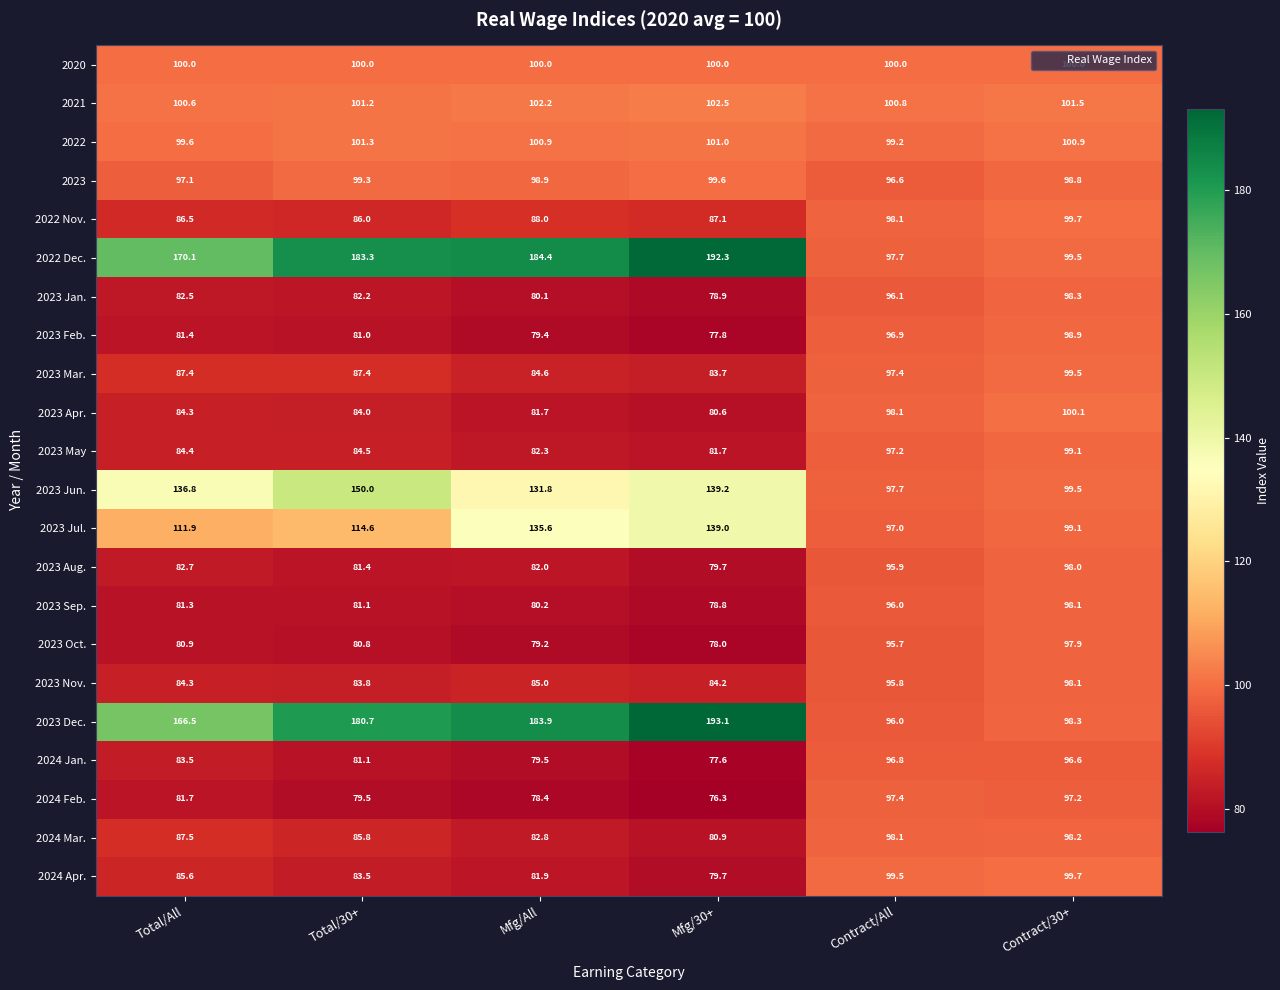

At which category does the chart reach its minimum across all series?

Mfg/30+